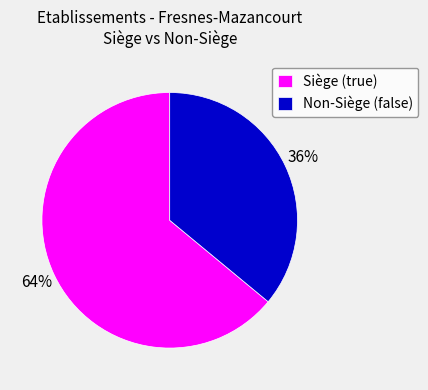

What is the majority slice?

Siège (true)